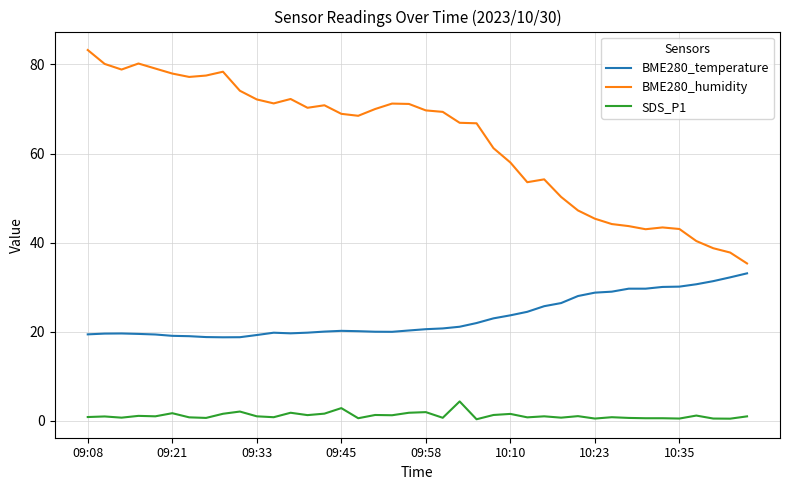

Which series has the widest spread of values?

BME280_humidity